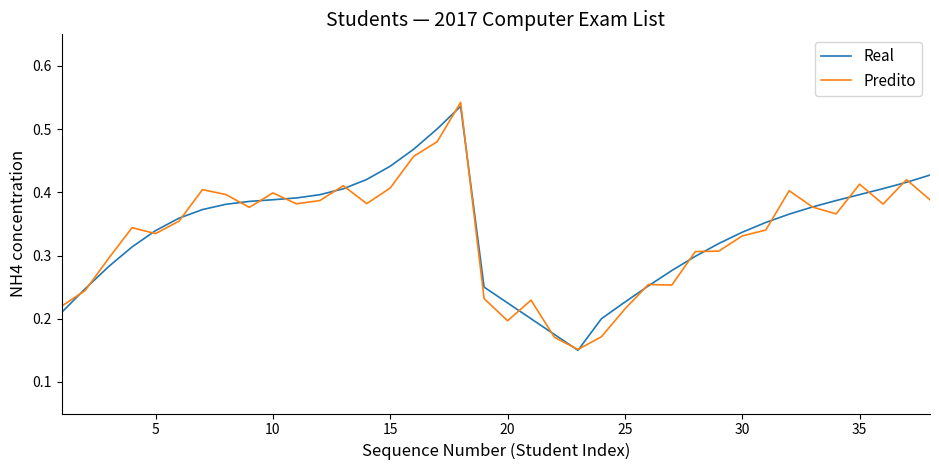

Which series has the widest spread of values?

Predito